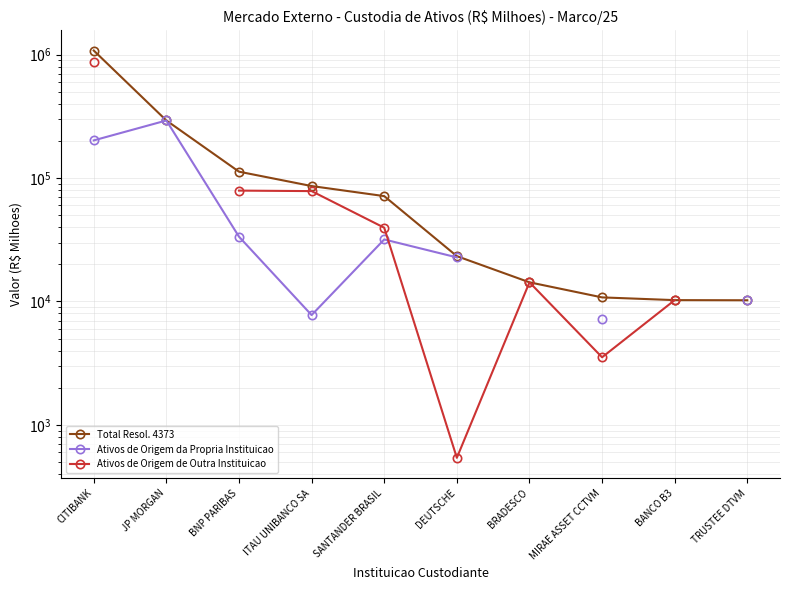

What is the total value across all series at MIRAE ASSET CCTVM?

21570.5